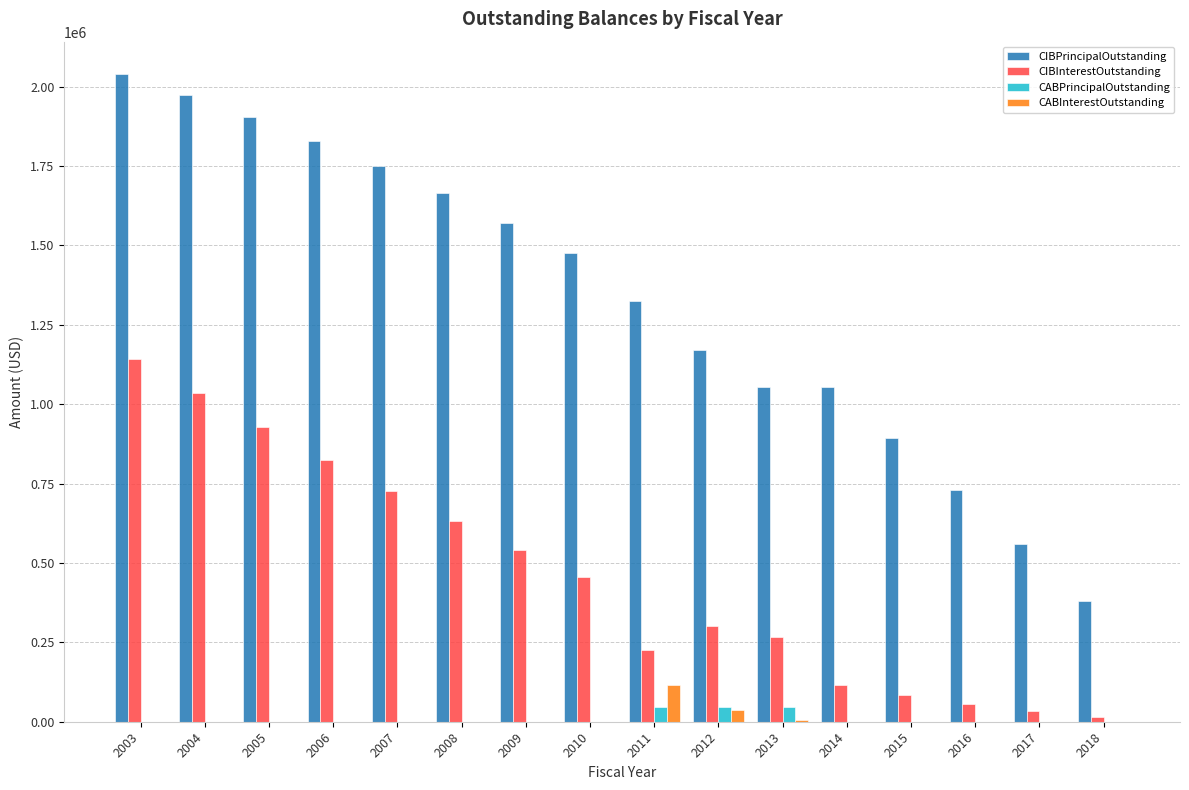

At which category is the sum across all series the highest?

2003